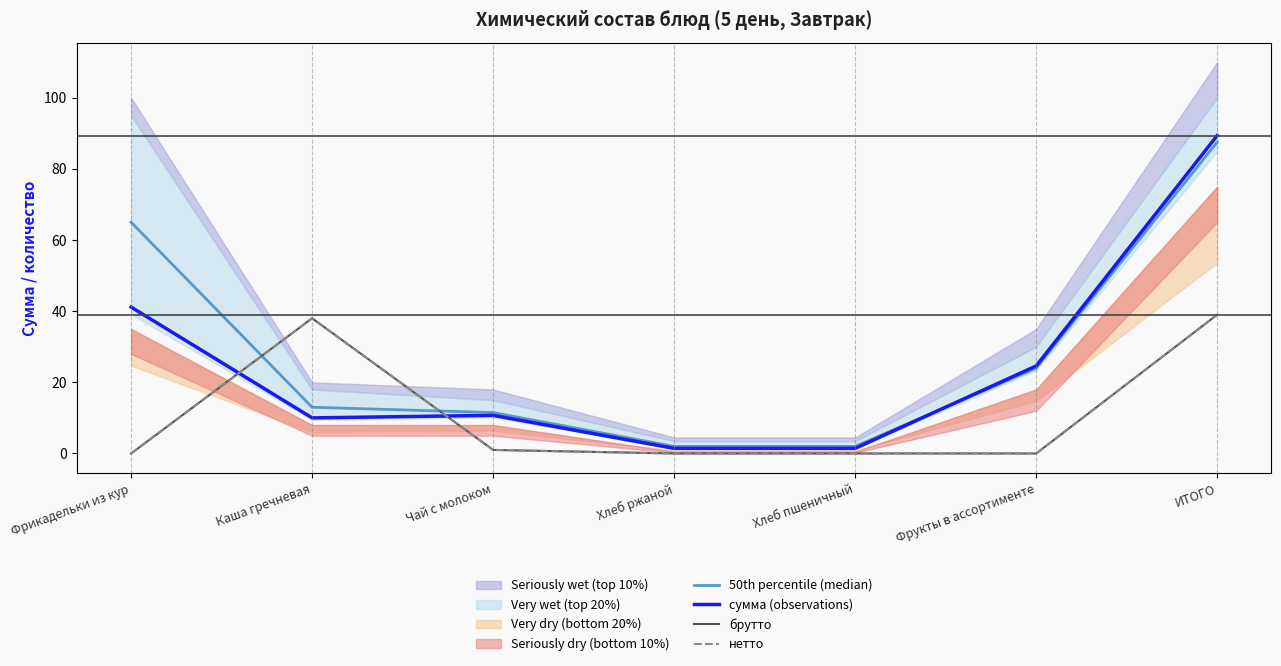

The брутто series shows 0.0 at Хлеб ржаной. True or false?

True